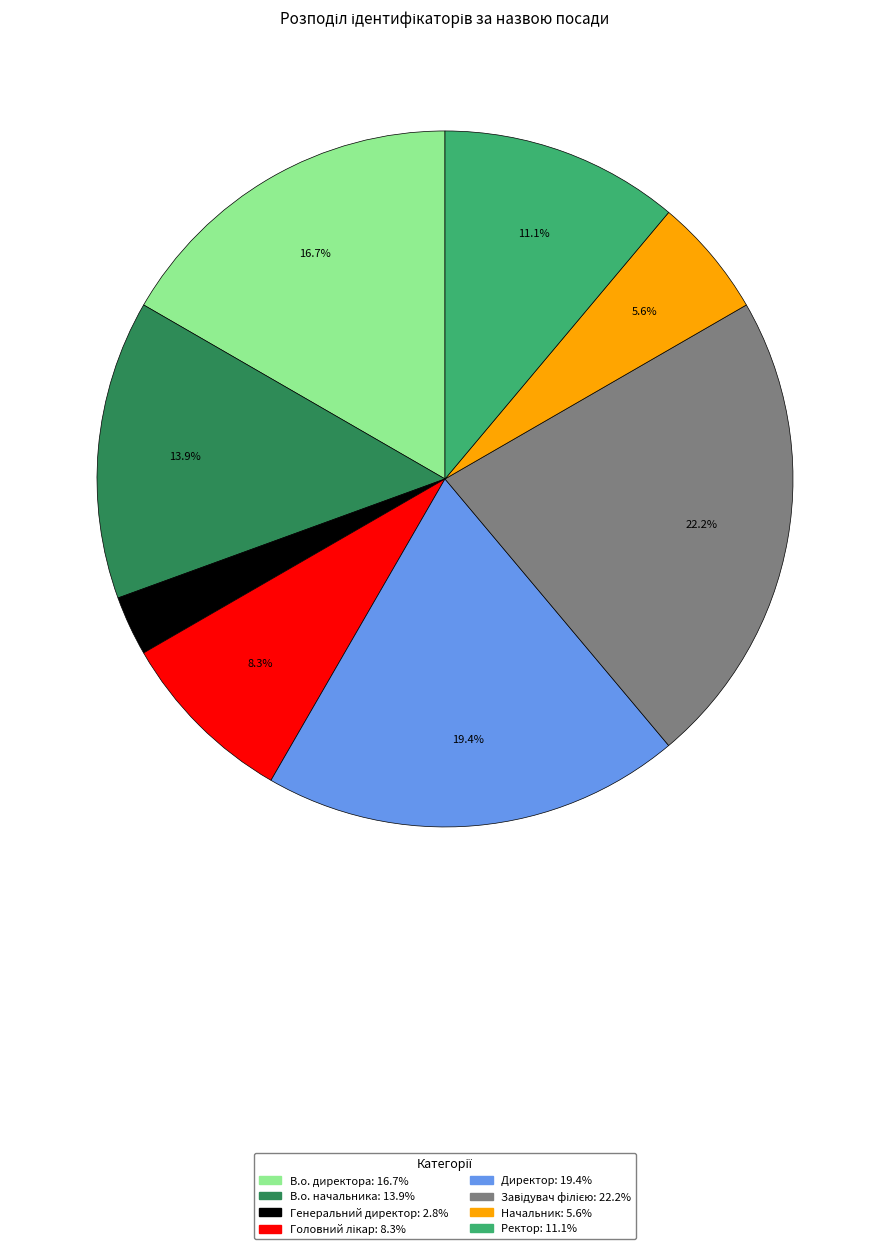

Does Начальник represent more than half of the total?

No